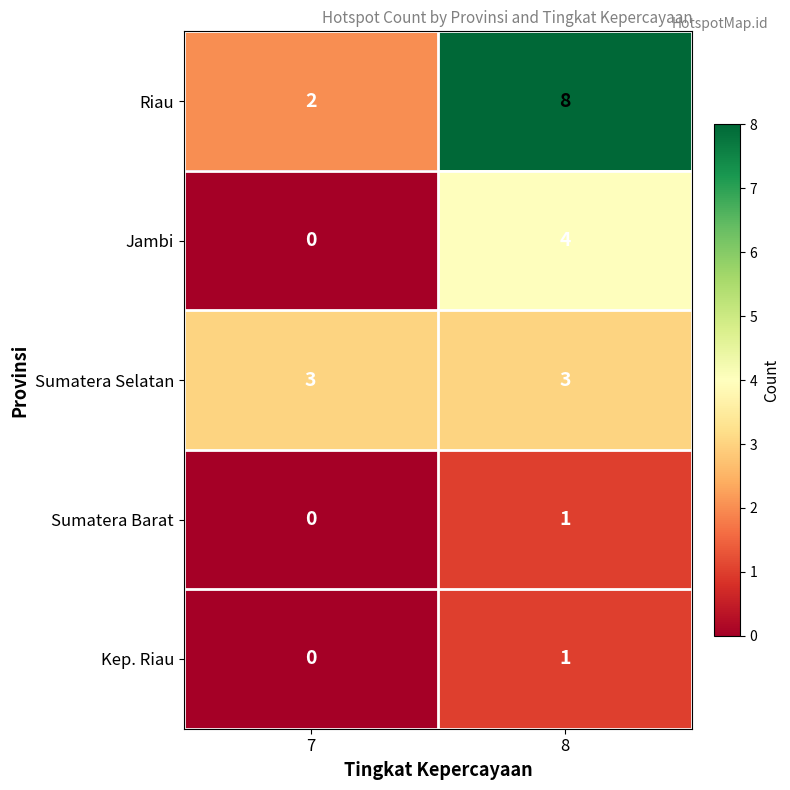

The value of Riau at 7 is 2. True or false?

True